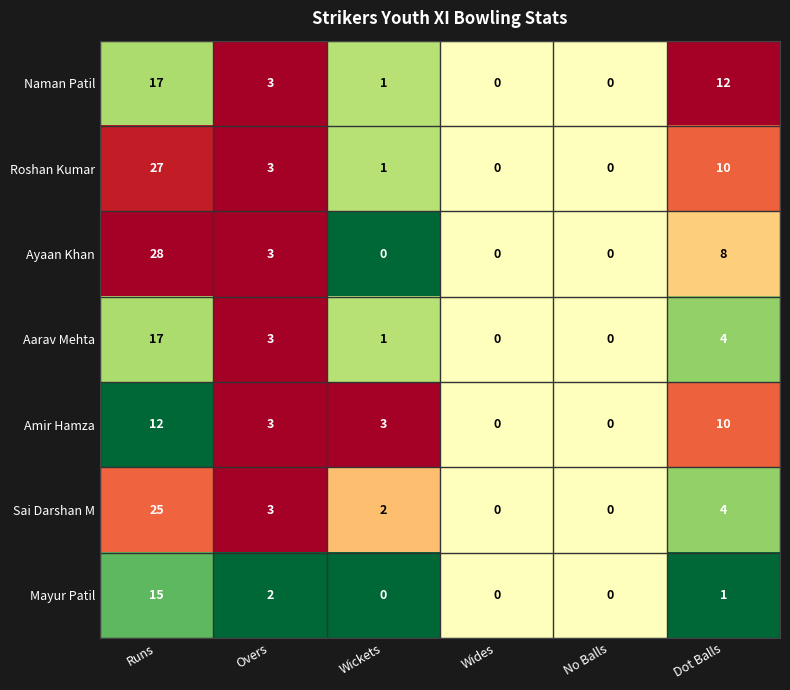

At which category is the sum across all series the highest?

Runs